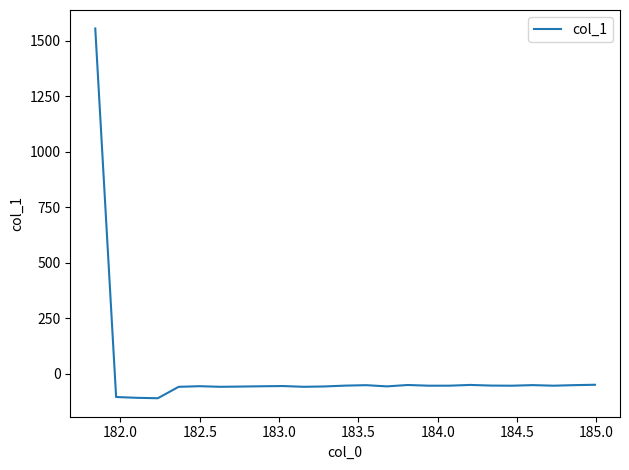

What is the greatest value displayed?

1555.8